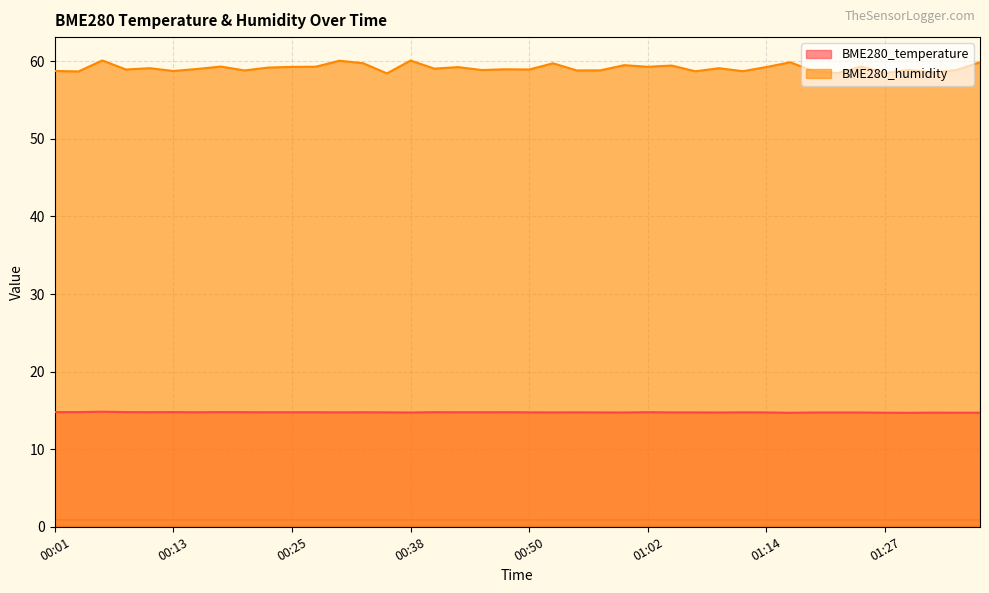

What position from the right is 01:12?

11